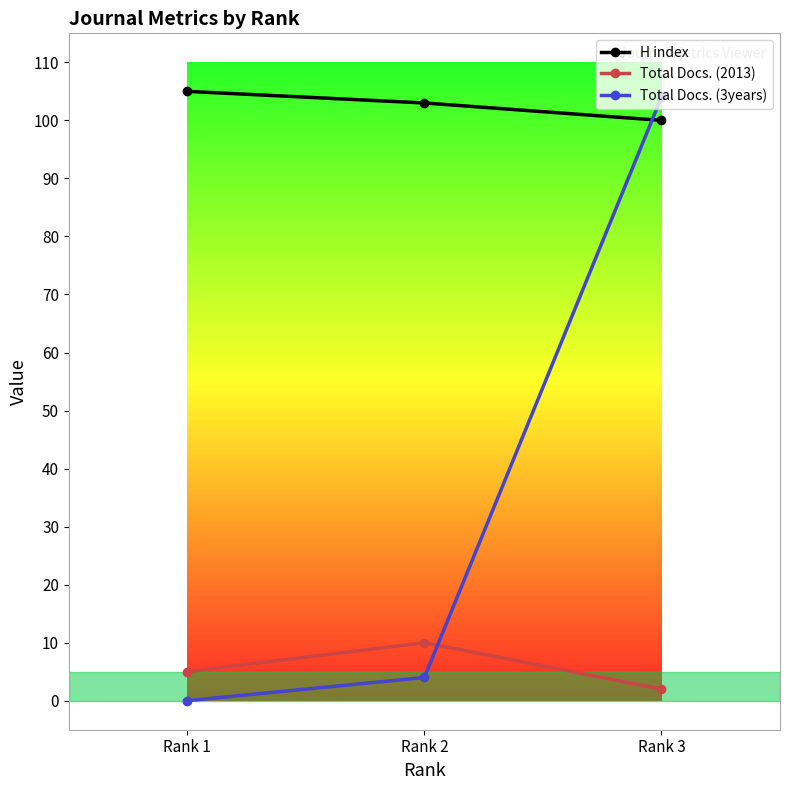

Is it true that Total Docs. (3years) equals 0 at Rank 1?

True